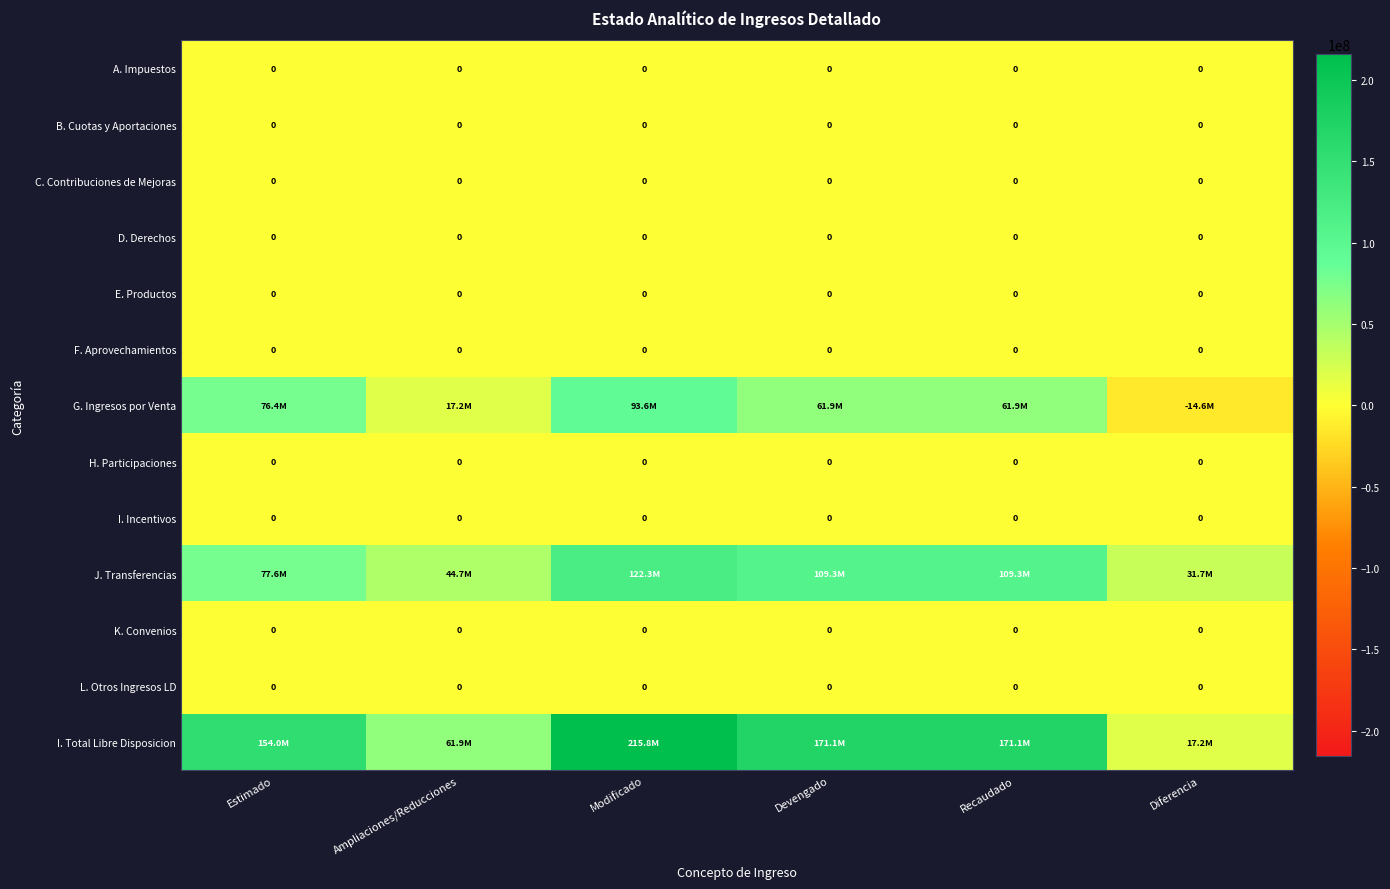

Which series has the widest spread of values?

I. Total Libre Disposicion